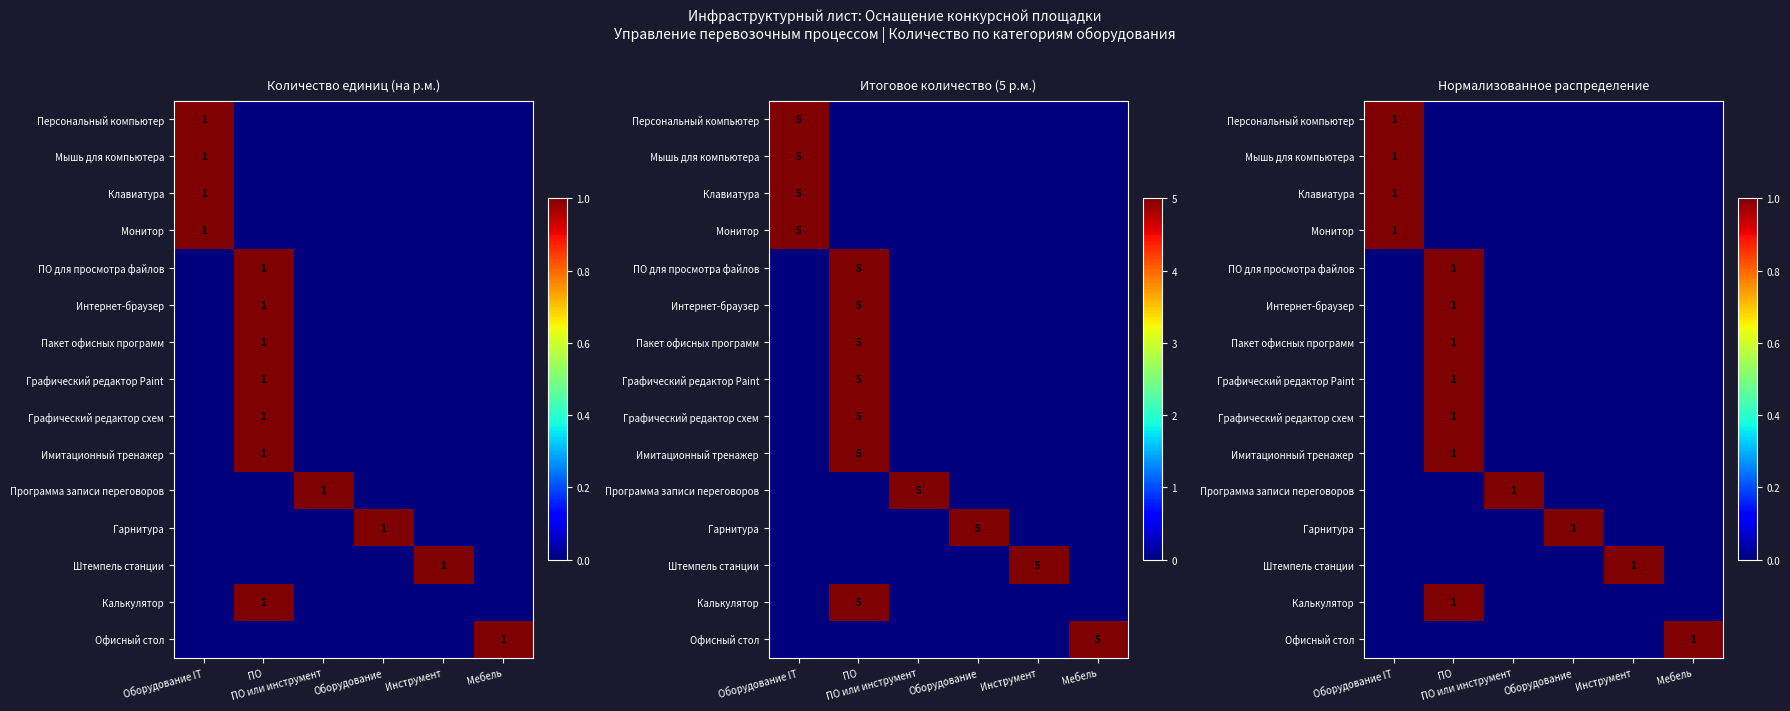

True or false: Мышь для компьютера has a value of 0 at Инструмент.

True